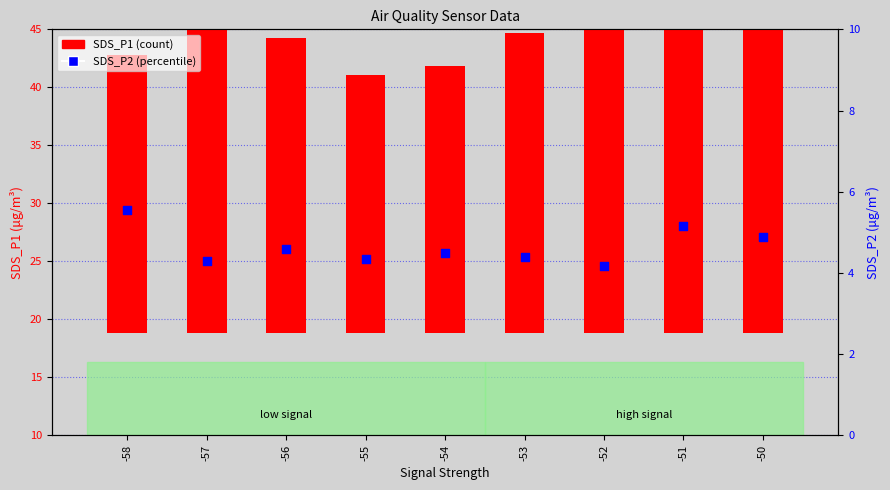

What are all the series names shown in the legend?

SDS_P1, SDS_P2